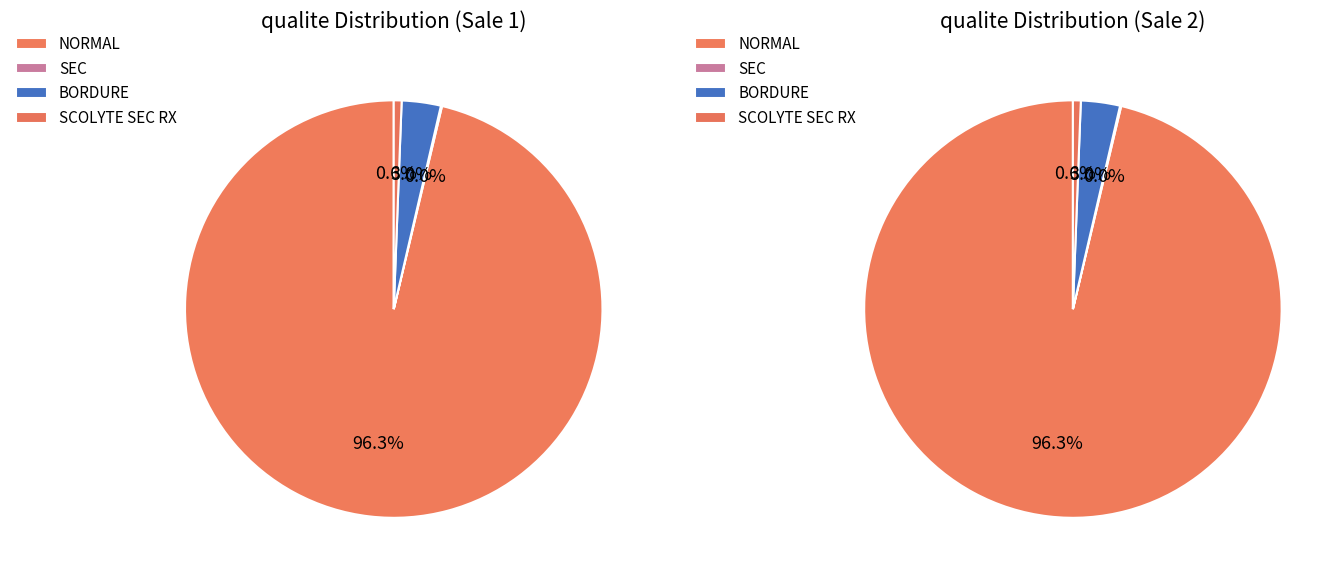

True or false: SEC accounts for 0% of the total.

True